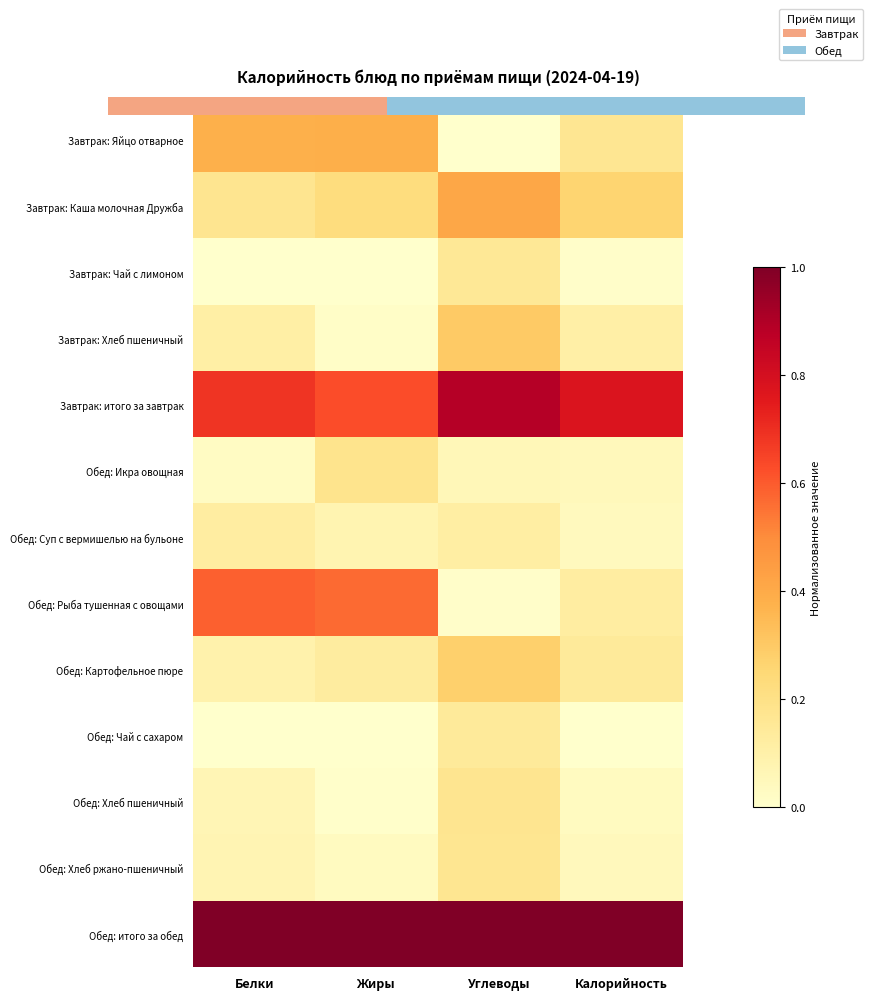

Reading right to left, list all the values displayed in this chart.

Завтрак: Яйцо отварное: Калорийность=0.2	Углеводы=0.0	Жиры=0.4	Белки=0.4
Завтрак: Каша молочная Дружба: Калорийность=0.3	Углеводы=0.4	Жиры=0.2	Белки=0.2
Завтрак: Чай с лимоном: Калорийность=0.0	Углеводы=0.2	Жиры=0.0	Белки=0.0
Завтрак: Хлеб пшеничный: Калорийность=0.1	Углеводы=0.3	Жиры=0.0	Белки=0.1
Завтрак: итого за завтрак: Калорийность=0.8	Углеводы=0.9	Жиры=0.6	Белки=0.7
Обед: Икра овощная: Калорийность=0.0	Углеводы=0.1	Жиры=0.2	Белки=0.0
Обед: Суп с вермишелью на бульоне: Калорийность=0.0	Углеводы=0.1	Жиры=0.1	Белки=0.1
Обед: Рыба тушенная с овощами: Калорийность=0.1	Углеводы=0.0	Жиры=0.6	Белки=0.6
Обед: Картофельное пюре: Калорийность=0.1	Углеводы=0.3	Жиры=0.1	Белки=0.1
Обед: Чай с сахаром: Калорийность=0.0	Углеводы=0.1	Жиры=0.0	Белки=0.0
Обед: Хлеб пшеничный: Калорийность=0.0	Углеводы=0.2	Жиры=0.0	Белки=0.1
Обед: Хлеб ржано-пшеничный: Калорийность=0.0	Углеводы=0.2	Жиры=0.0	Белки=0.1
Обед: итого за обед: Калорийность=1.0	Углеводы=1.0	Жиры=1.0	Белки=1.0